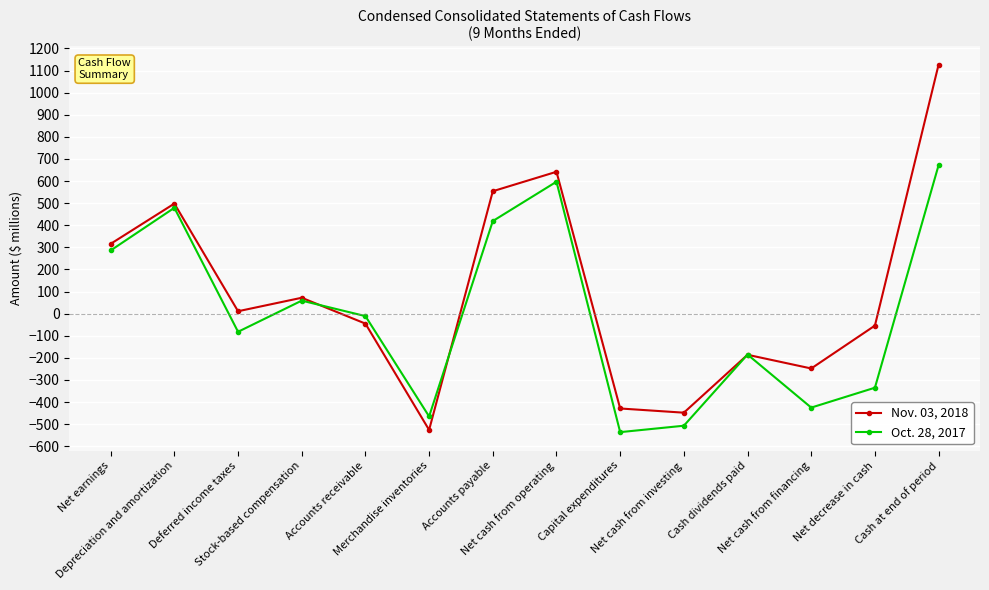

True or false: Nov. 03, 2018 has more than 1 points higher than both neighbors.

True